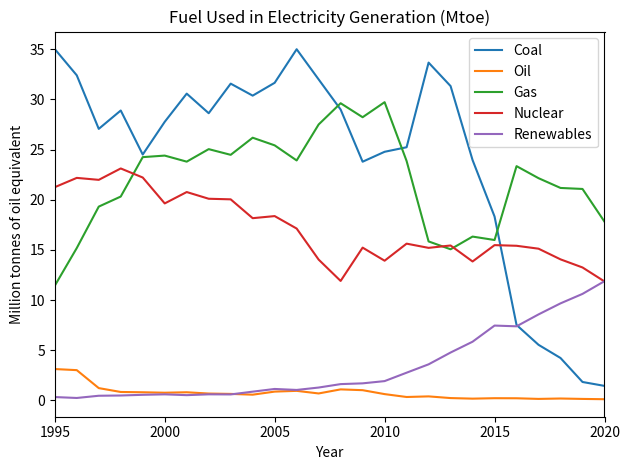

What is the highest value of the Oil series?

3.1